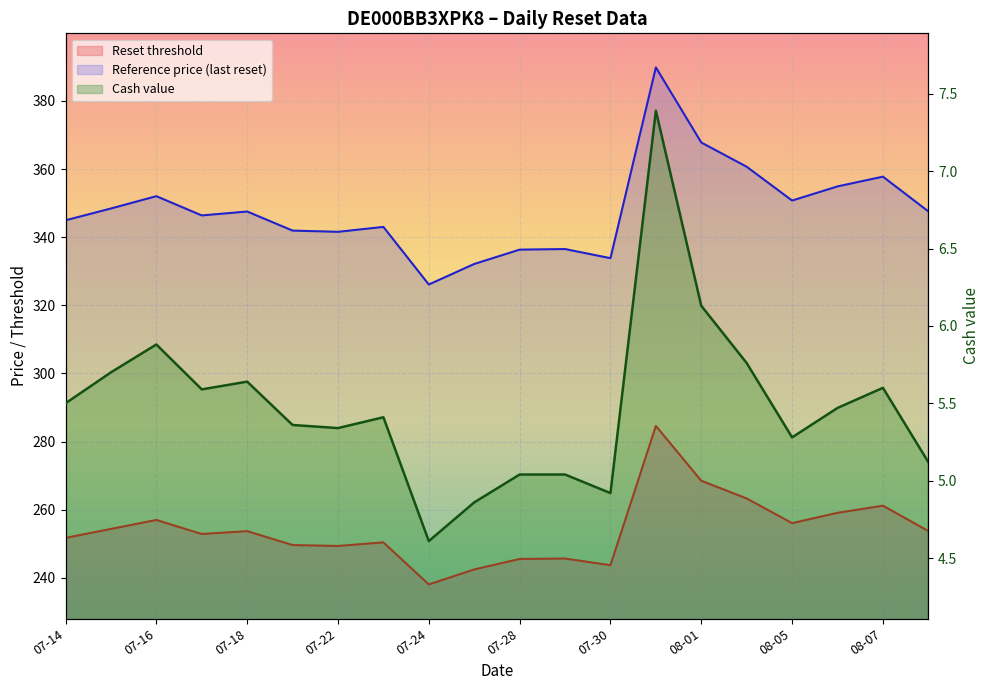

What are all the series names shown in the legend?

Reset threshold, Reference price, Cash value